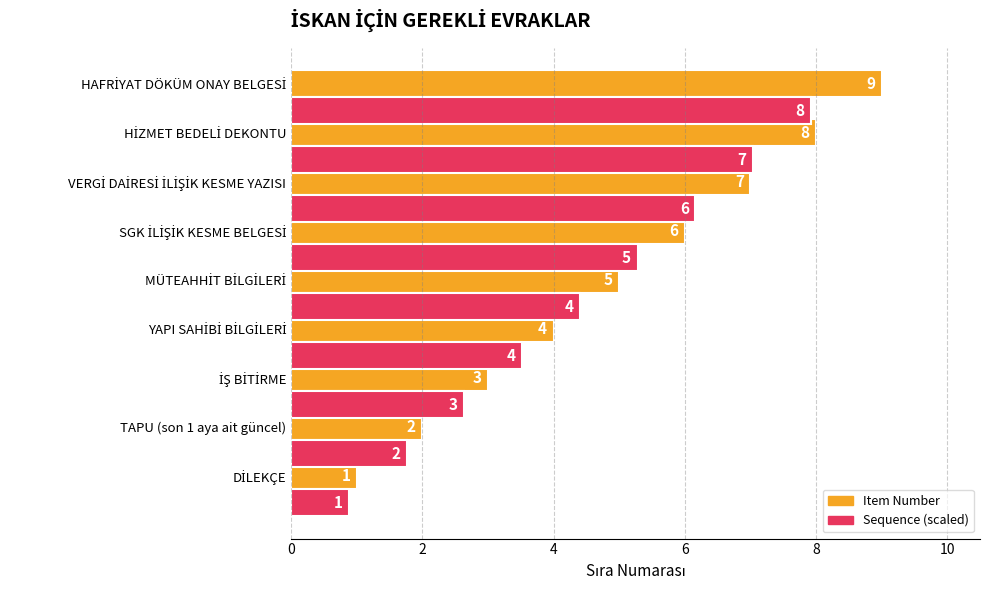

Count the number of categories in the chart.

9